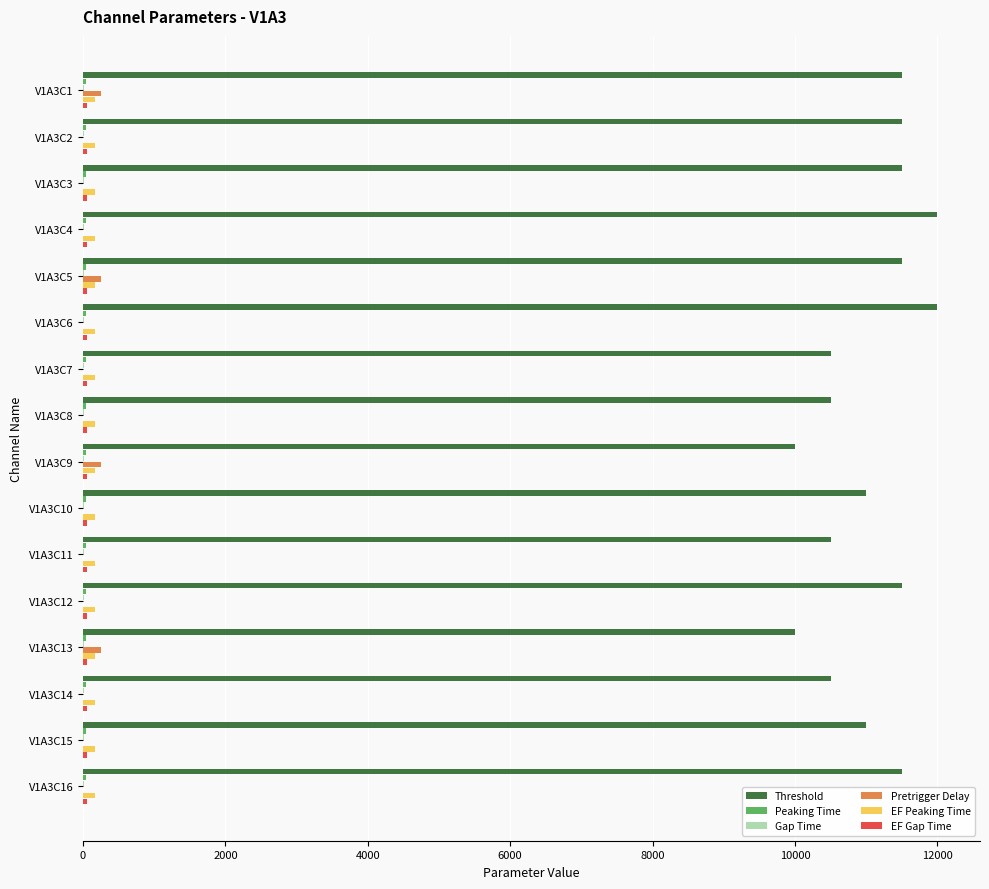

What is the greatest value displayed?

12000